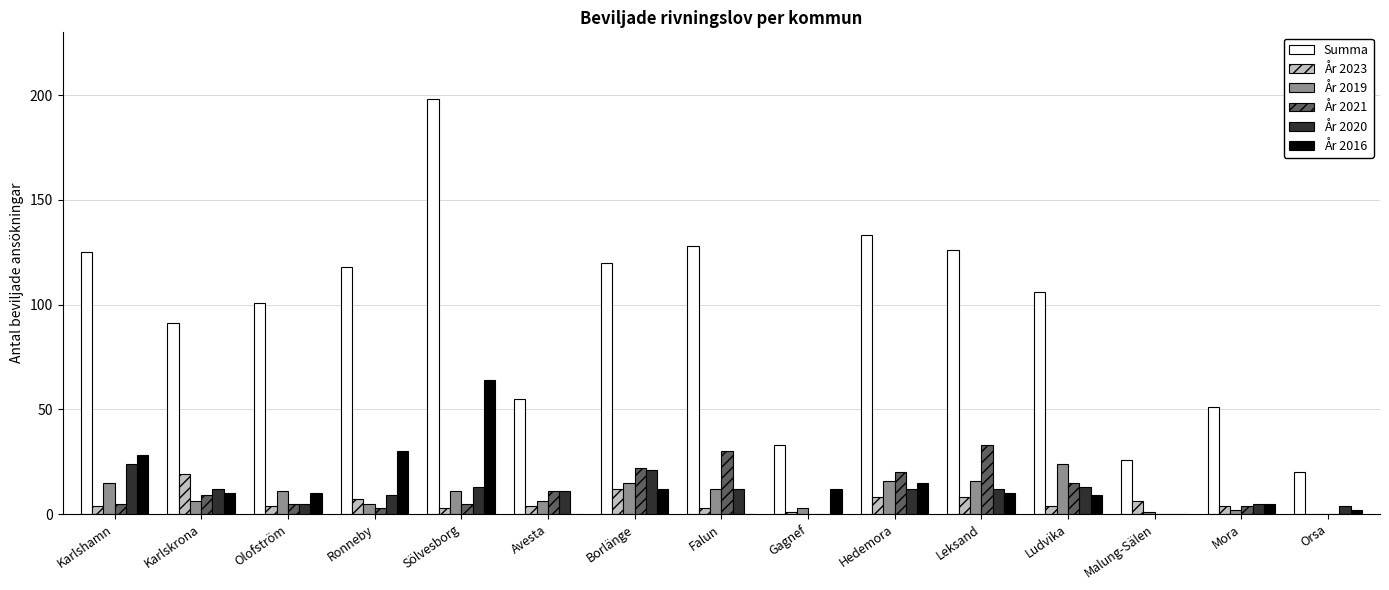

What is the total value across all series at Leksand?

205